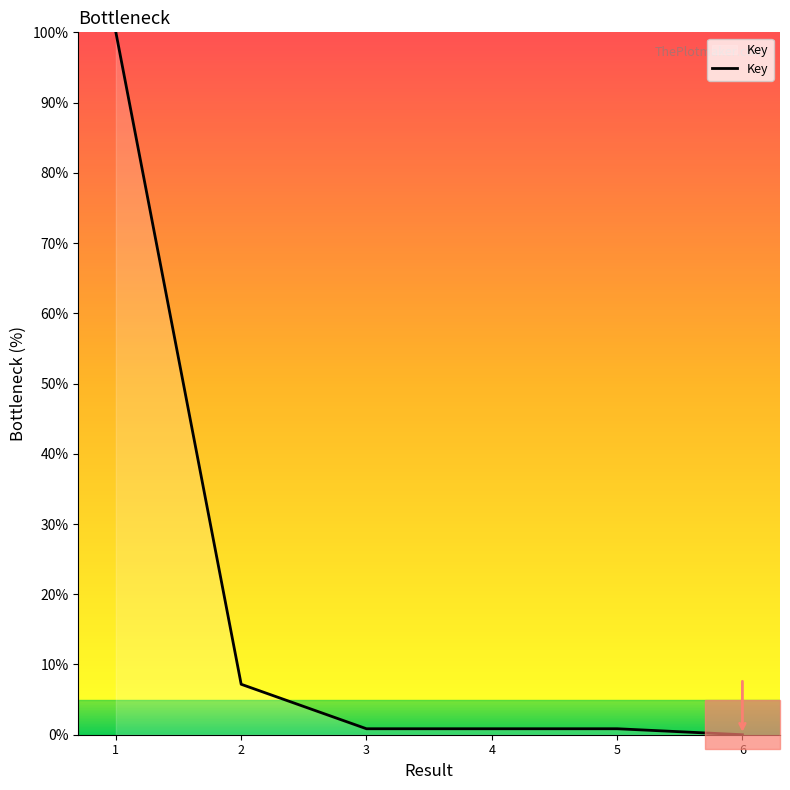

True or false: the data has more than 2 interior local peaks.

False